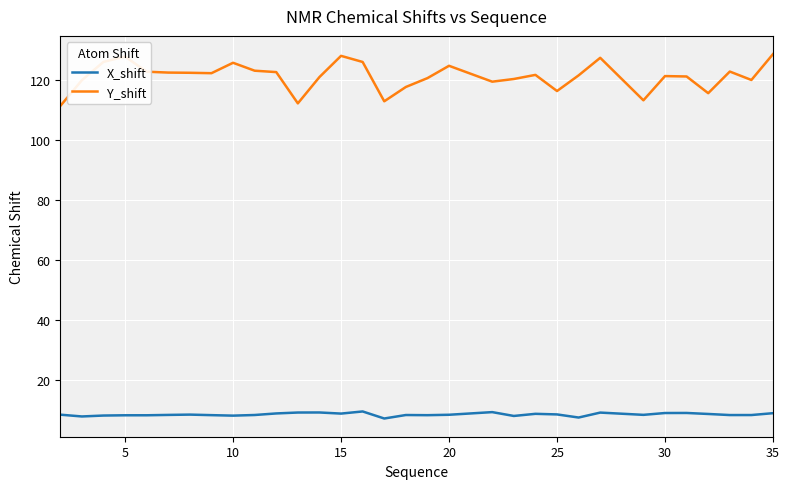

Which series has the widest spread of values?

Y_shift